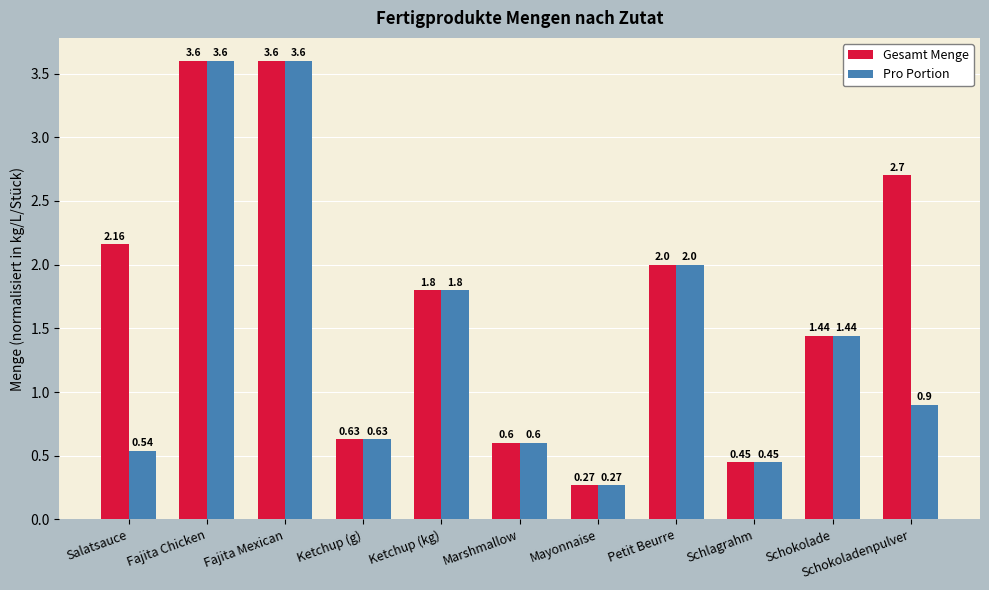

Where is Pro Portion nearest to the value 1?

Schokoladenpulver